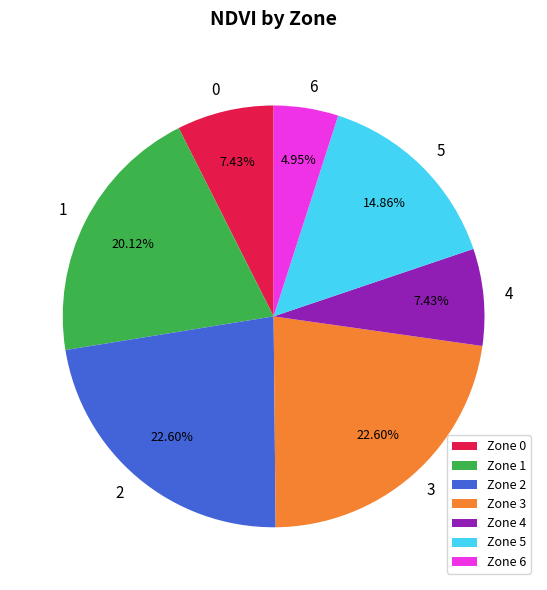

Is the sum of Zone 6 and Zone 5 greater than half?

No